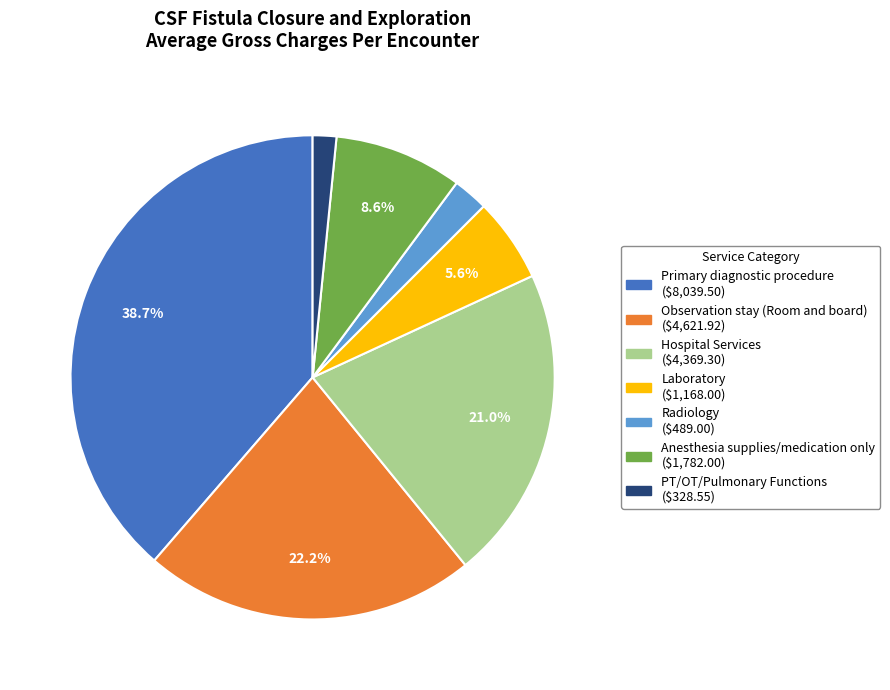

How much of the chart is everything except Observation stay (Room and board)?

77.8%